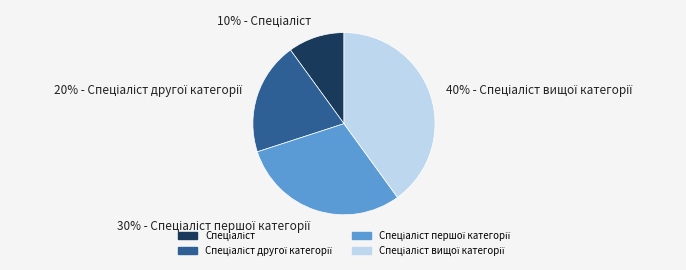

To the nearest percent, what is the difference between the largest and smallest slice percentages?

30%